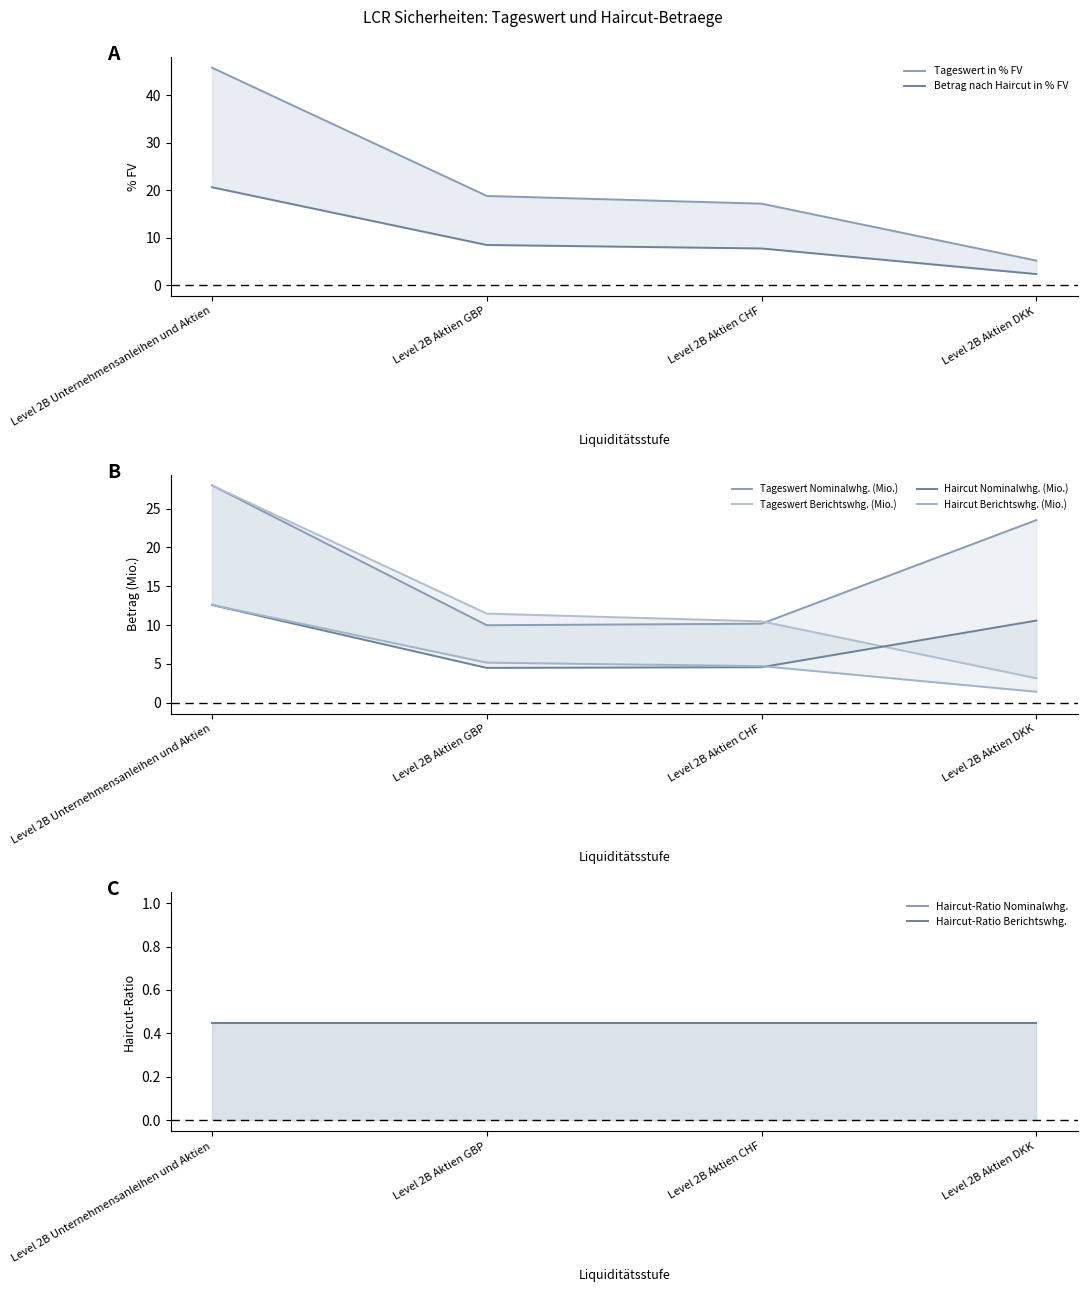

True or false: Betrag nach Haircut in Nominalwhg. has a value of 10.0 at Level 2B Aktien GBP.

True